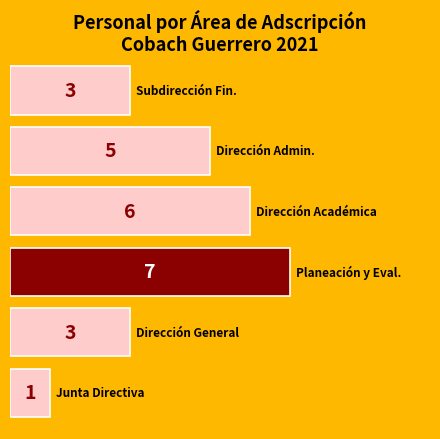

What is the difference between the second highest and second lowest values?

3